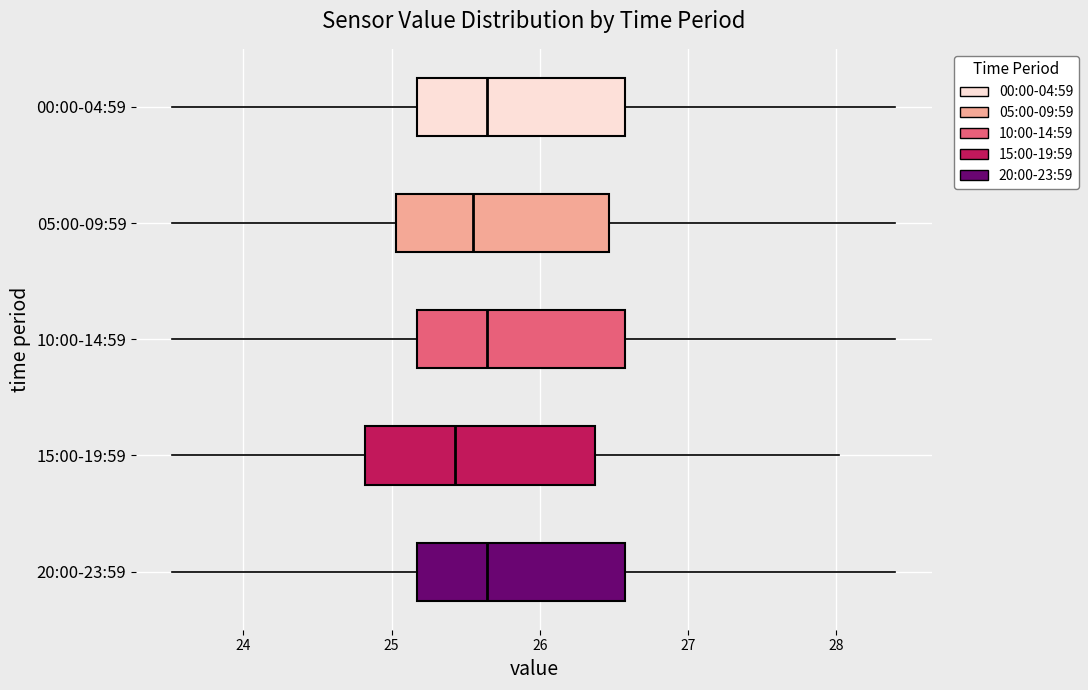

Where does the left whisker of the box for 15:00-19:59 end on the x-axis? The values are not printed on the chart, so give them approximately, as read against the axis.

23.5